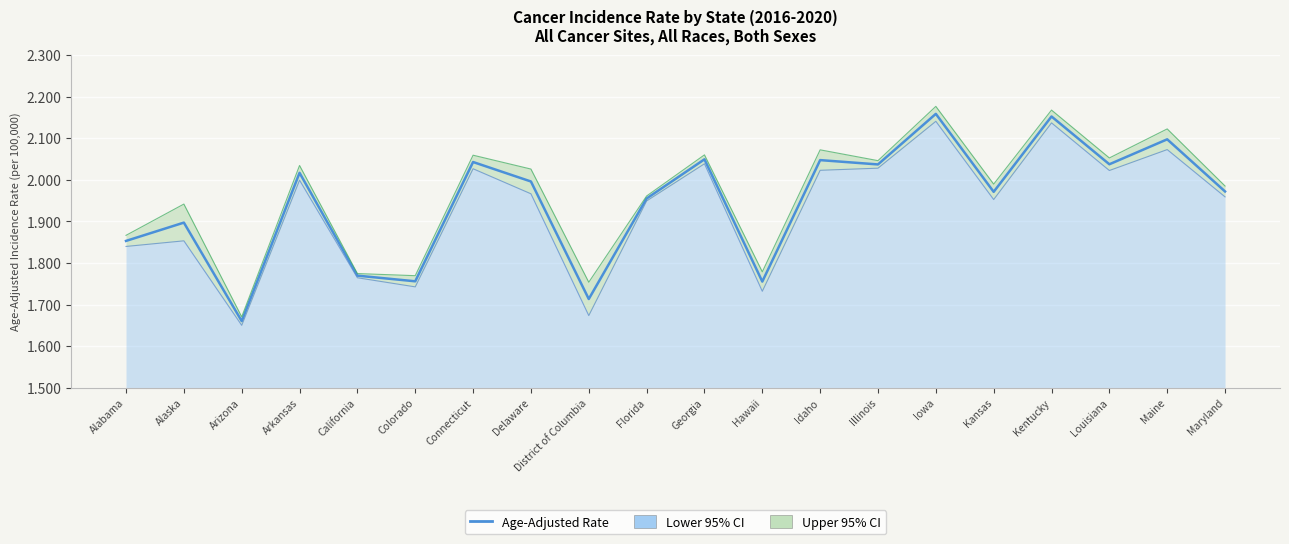

Reading right to left, extract all data points from this chart.

Maryland=1971.8	Maine=2097.2	Louisiana=2037.2	Kentucky=2152.1	Kansas=1970.9	Iowa=2158.4	Illinois=2036.8	Idaho=2047.2	Hawaii=1755.1	Georgia=2049.1	Florida=1954.9	District of Columbia=1713.2	Delaware=1995.8	Connecticut=2042.6	Colorado=1755.8	California=1769.4	Arkansas=2016.6	Arizona=1660.1	Alaska=1896.9	Alabama=1852.9